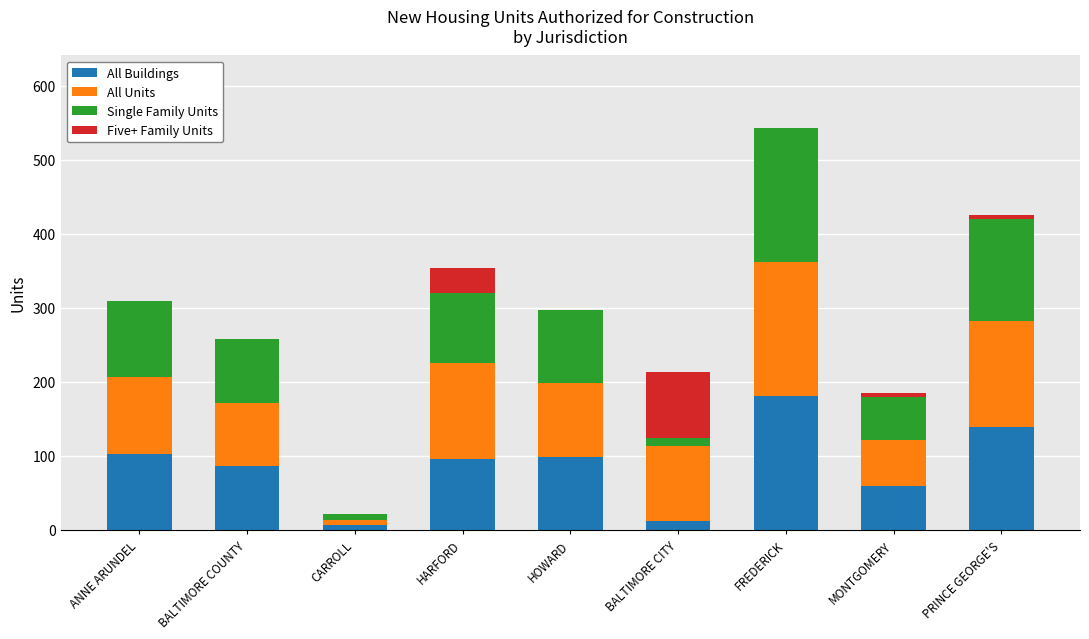

At which label does All Buildings reach its peak?

FREDERICK